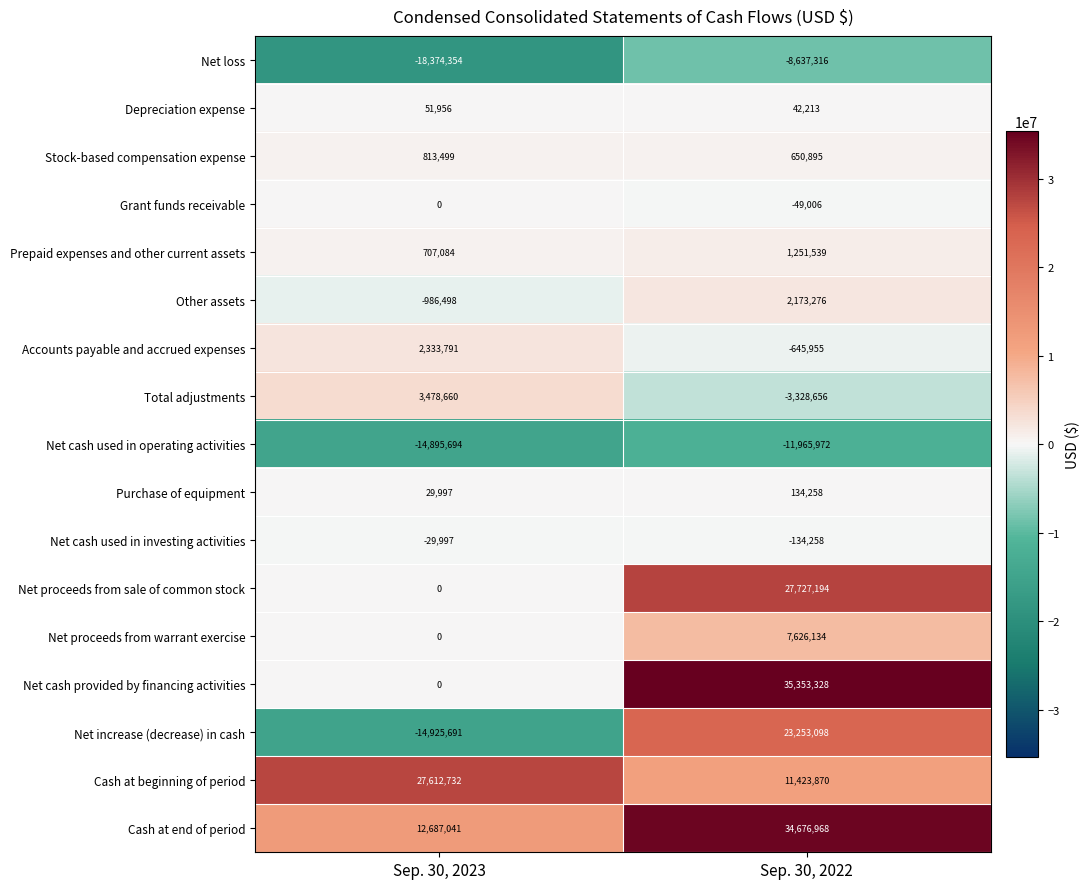

Between Sep. 30, 2023 and Sep. 30, 2022, which series saw the biggest shift?

Net increase (decrease) in cash